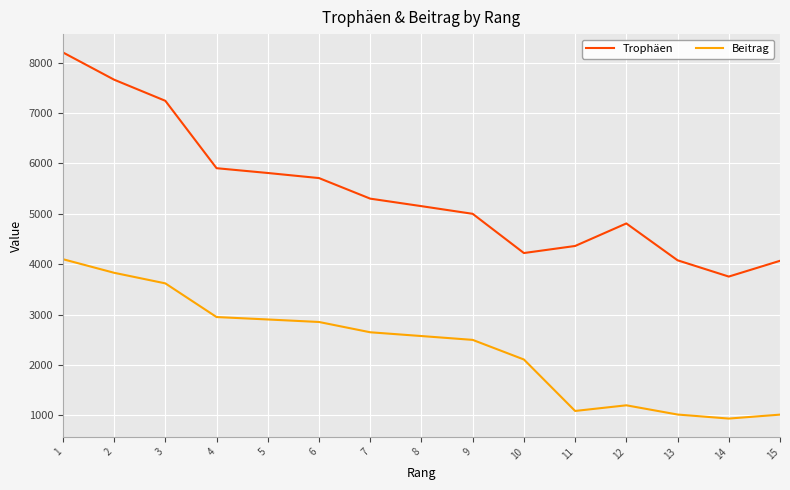

How many series are shown in this chart?

2